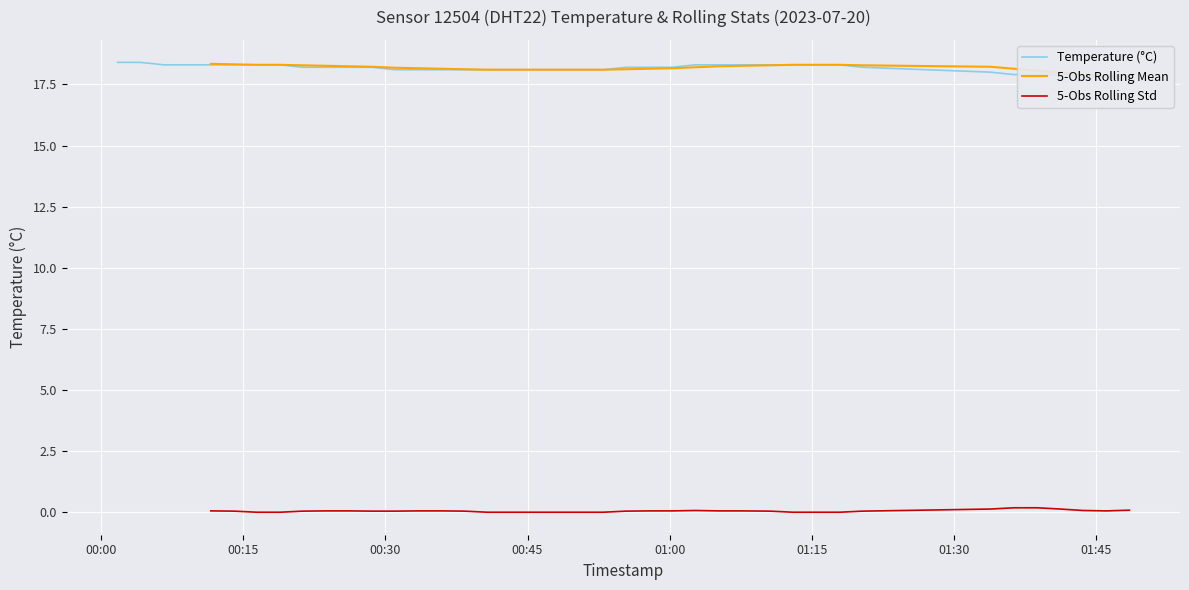

What is the value of the 5-Obs Rolling Std point at the 37th from the left?

0.1